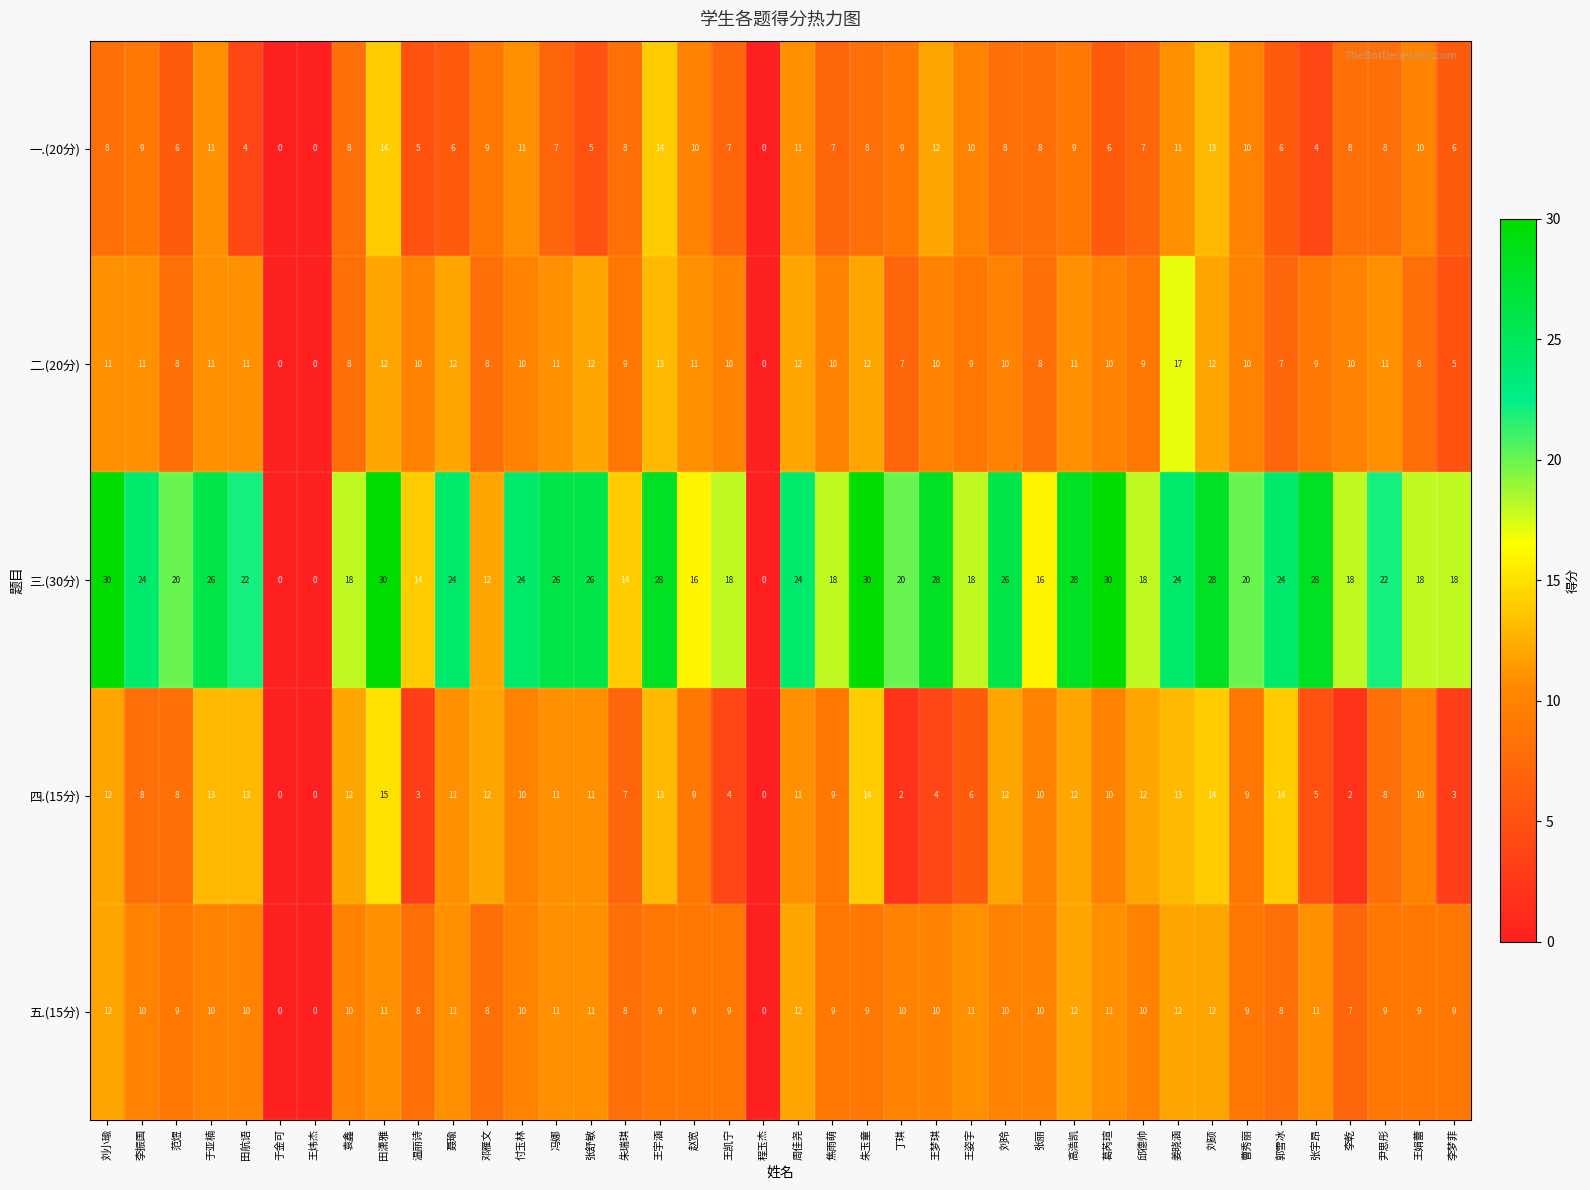

How many categories are shown in the chart?

40